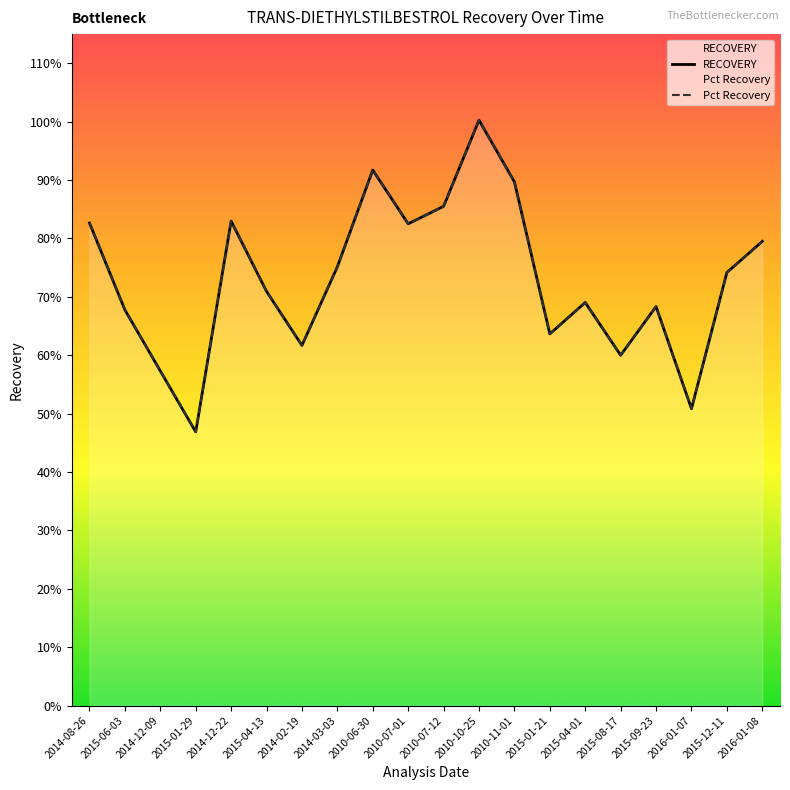

At 2010-11-01, list the series in order from largest to smallest.

Pct Recovery, RECOVERY